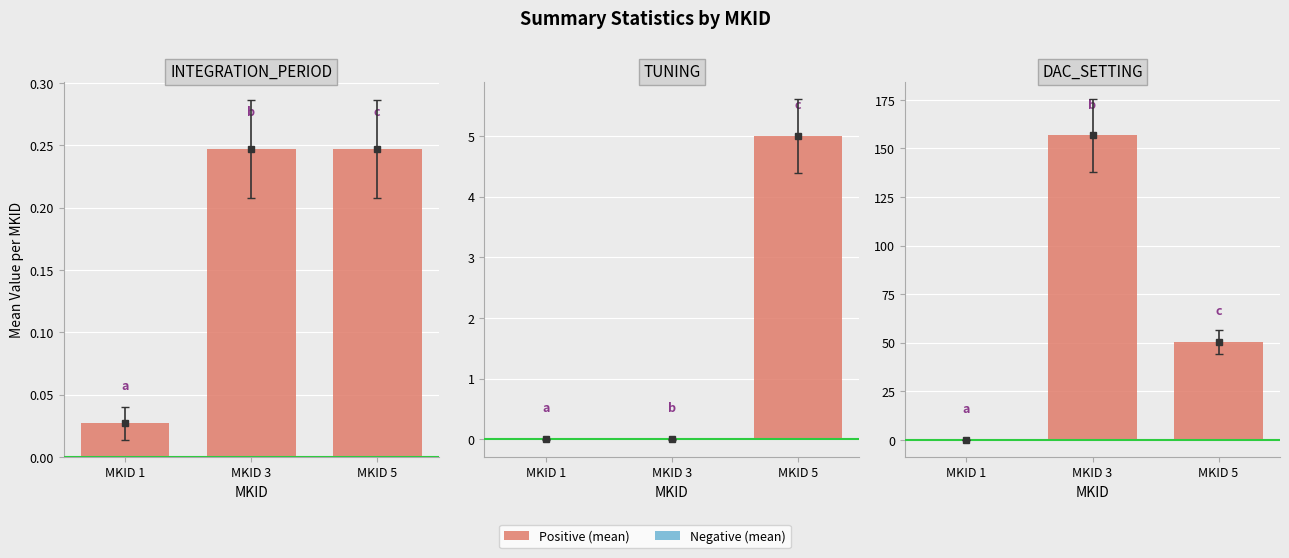

Which has a higher value, MKID 5 or MKID 1?

MKID 5